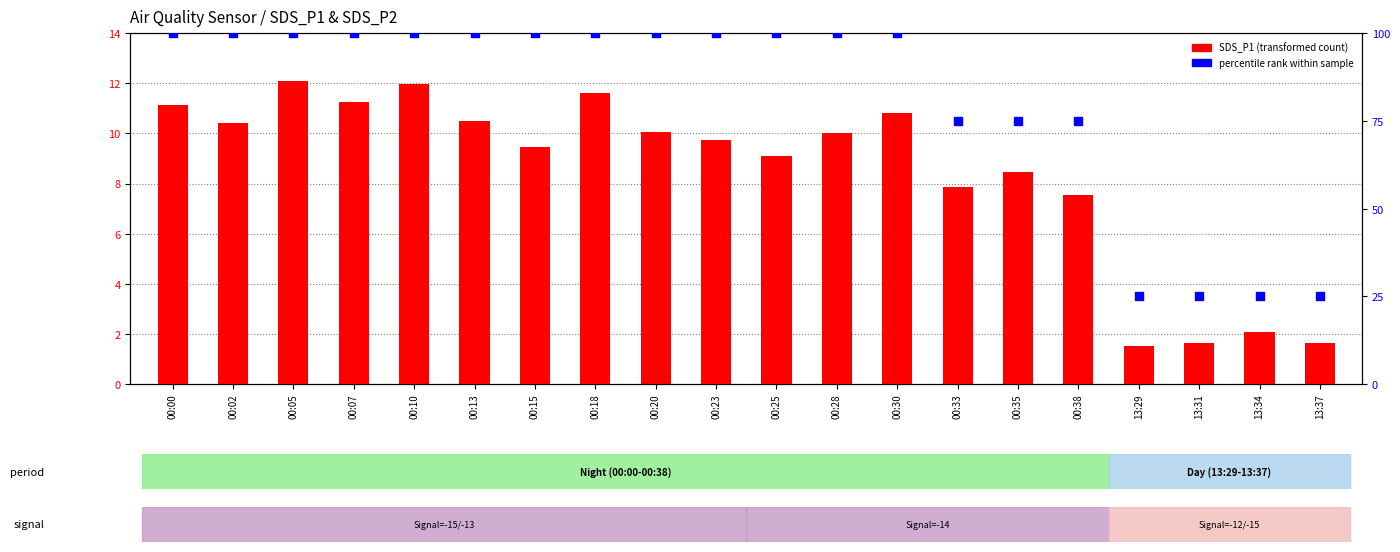

At how many categories does at least one series exceed 56?

16